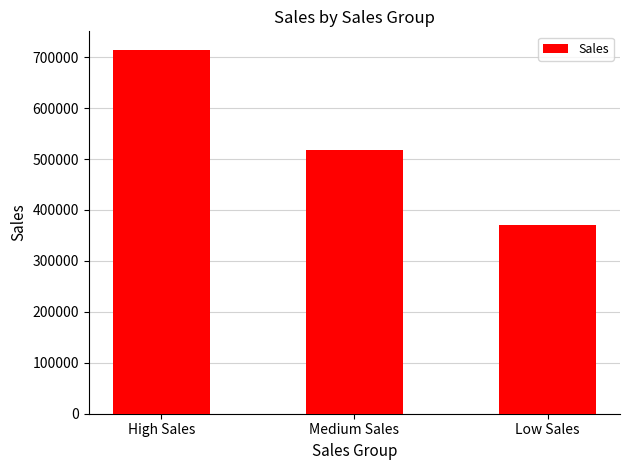

What is the label of the 1st bar from the right?

Low Sales